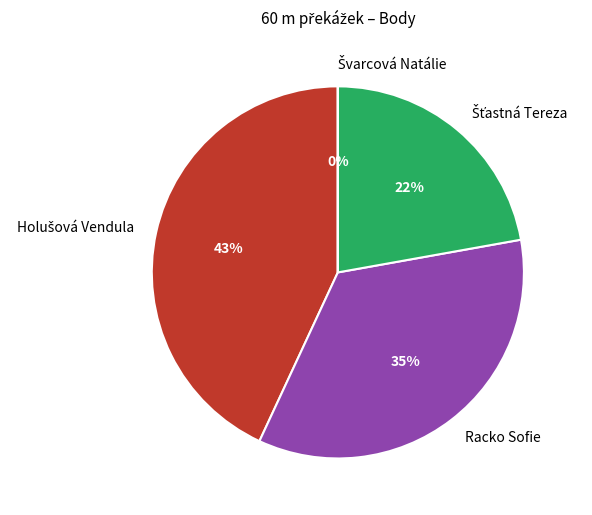

Does Racko Sofie account for over 50% of the chart?

No